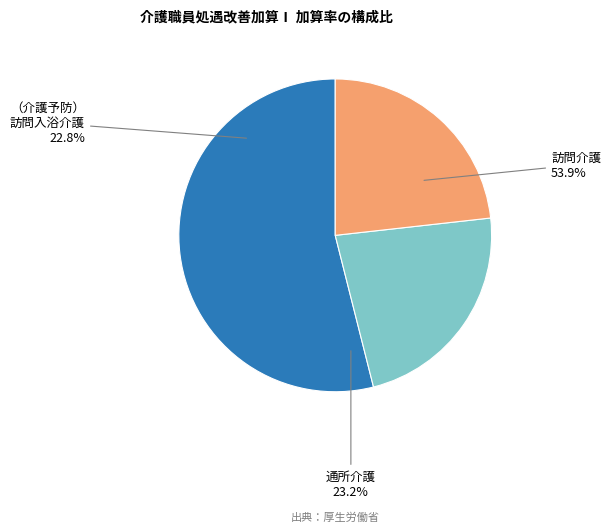

The （介護予防）通所リハビリテーション slice represents 17% of the pie. True or false?

False